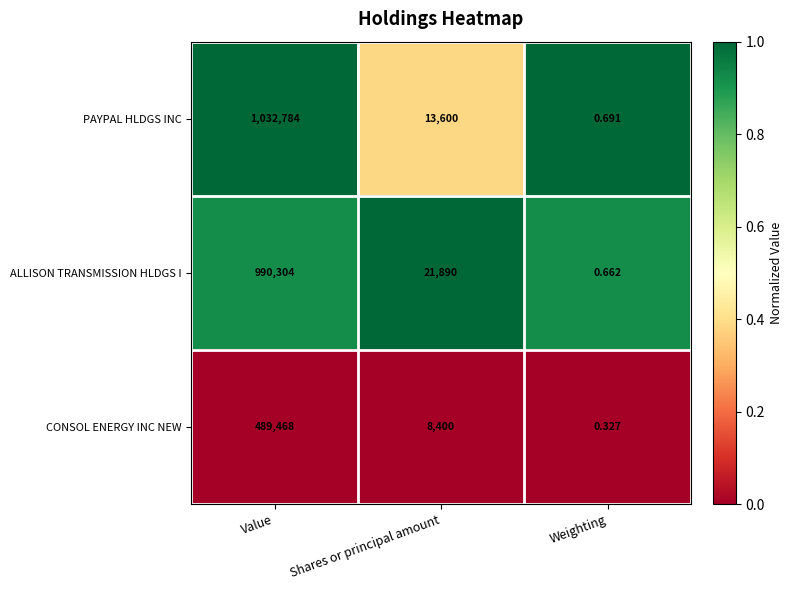

Which series has the widest spread of values?

PAYPAL HLDGS INC